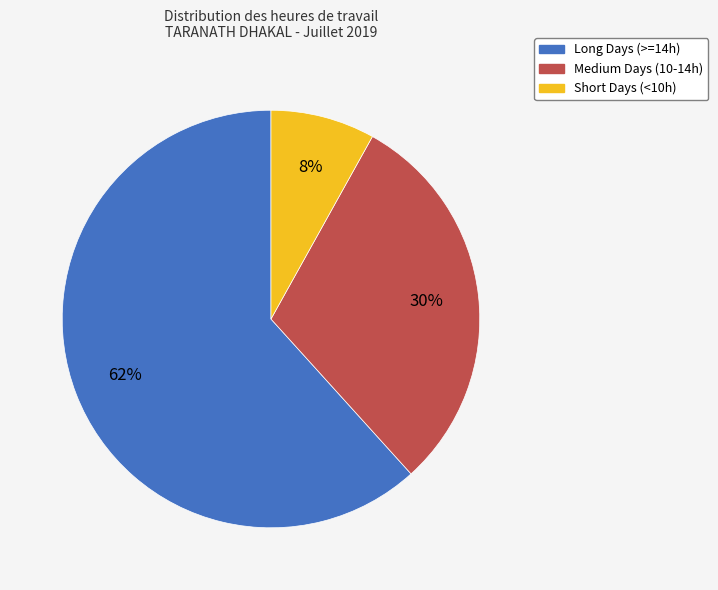

How many slices are in this pie chart?

3